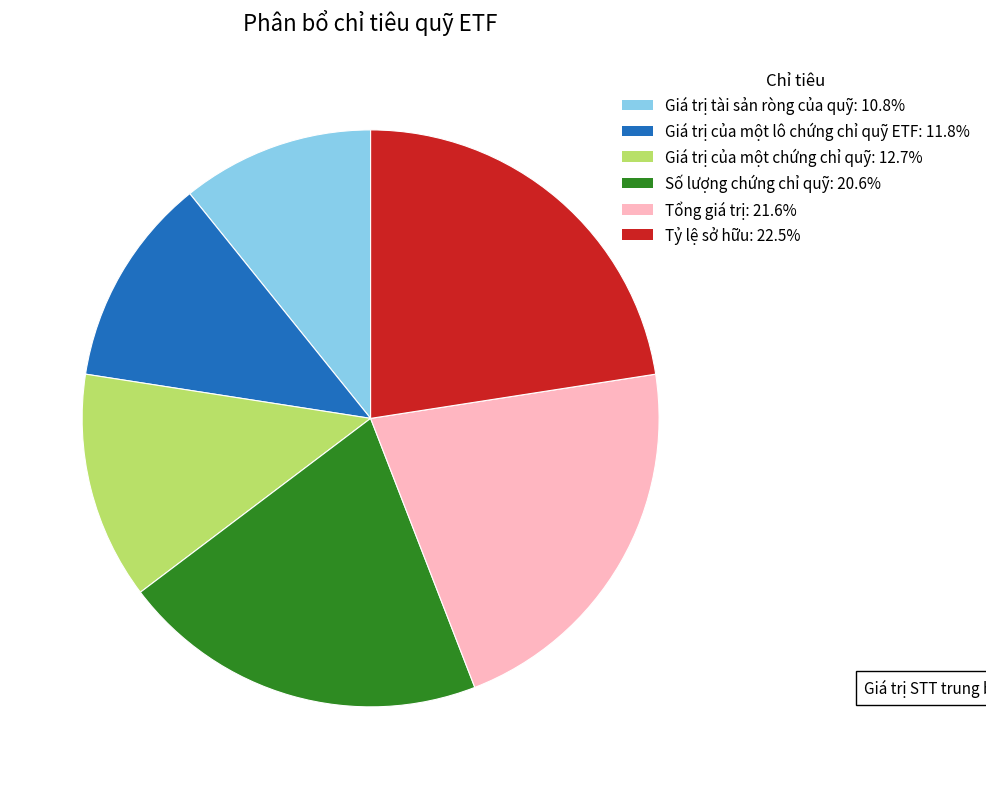

Which slice is the largest?

Tỷ lệ sở hữu